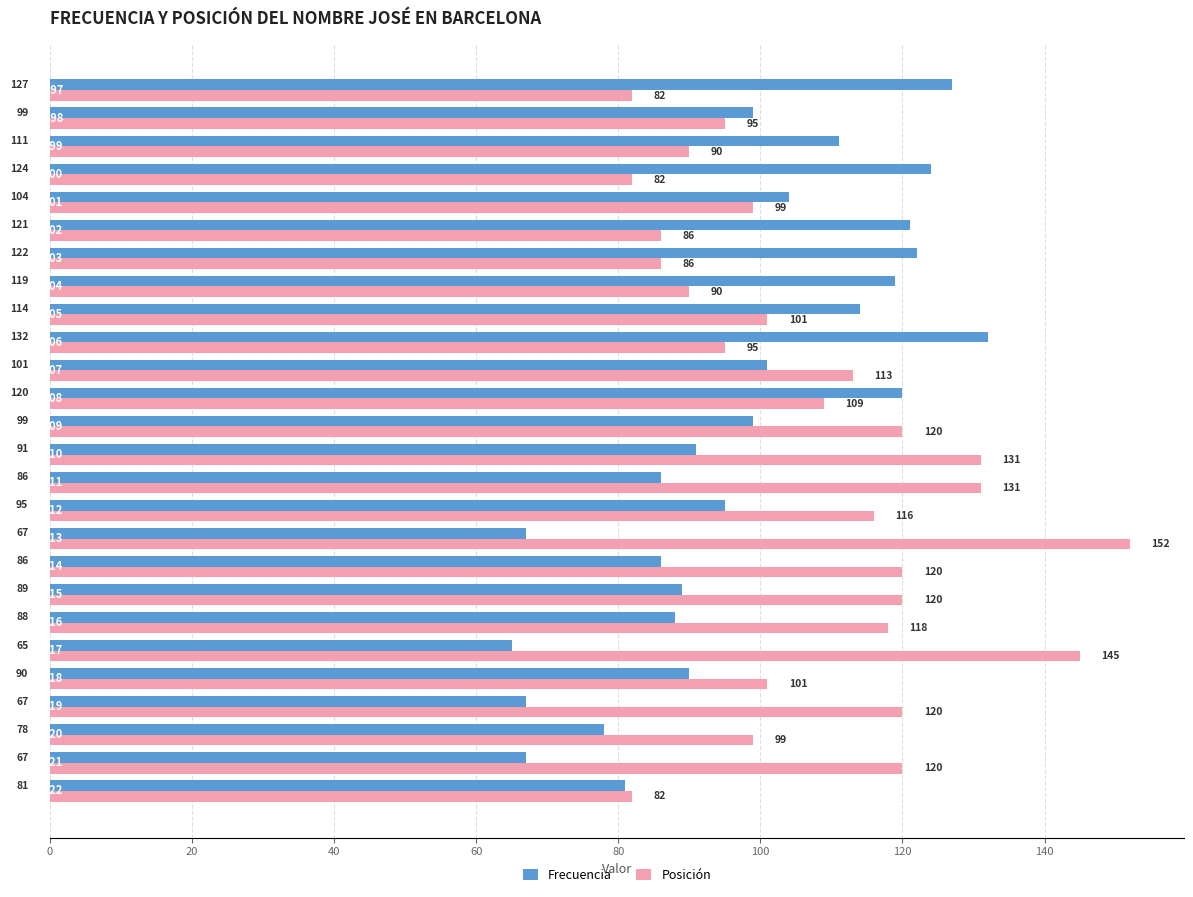

What is the difference between the maximum and minimum values in the Posición series?

70